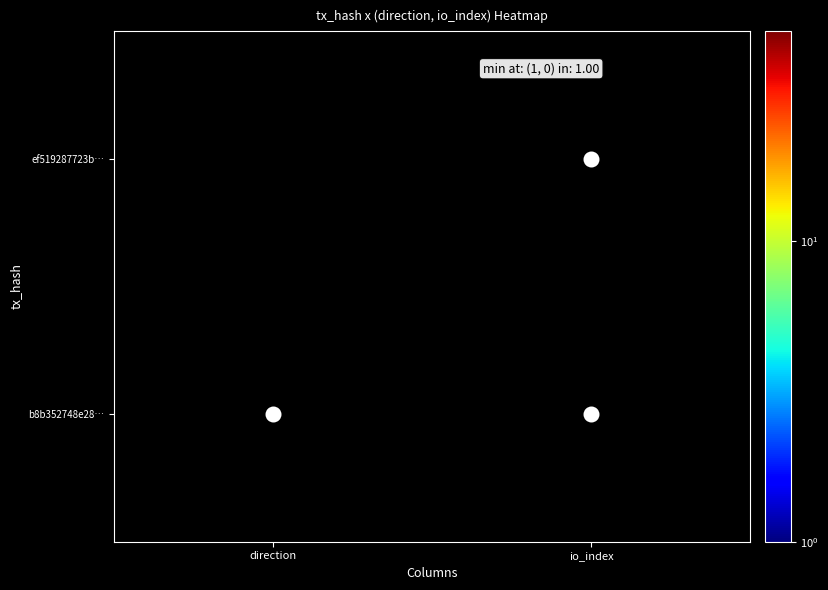

Which has a higher value, io_index or direction?

direction